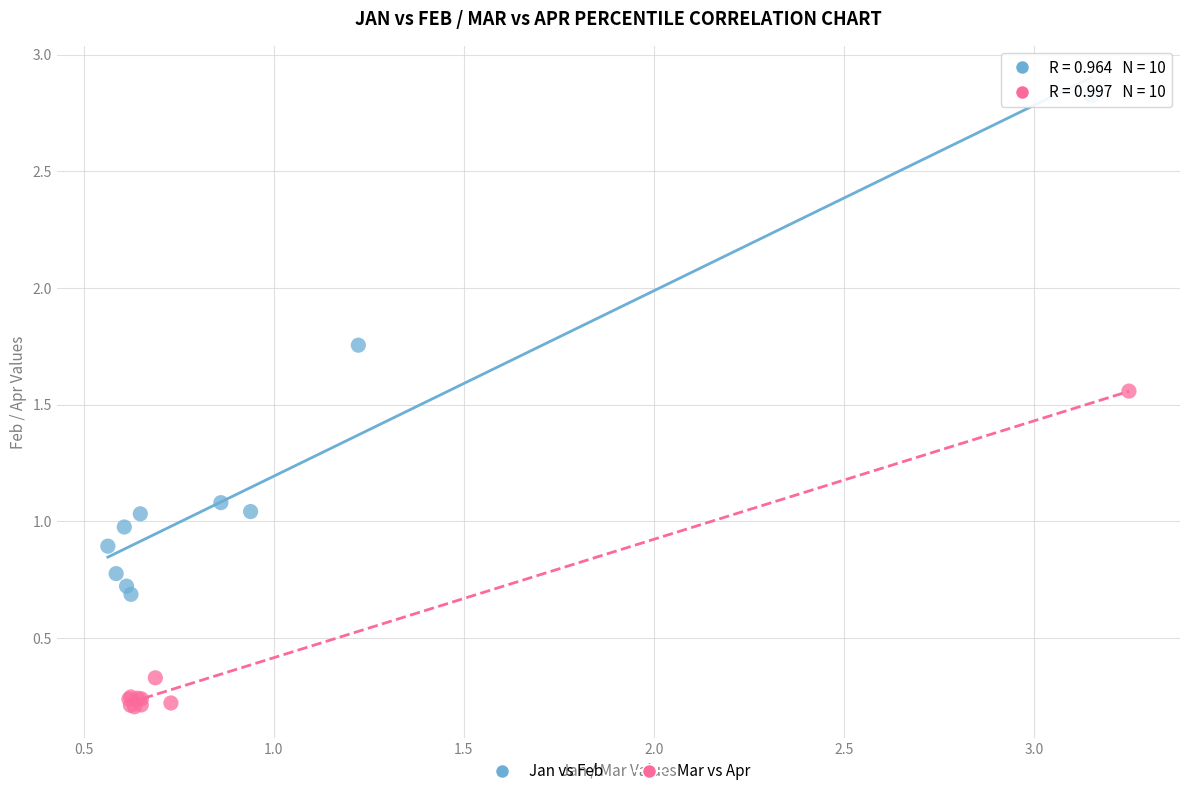

Which series reaches the maximum Y coordinate?

Jan vs Feb